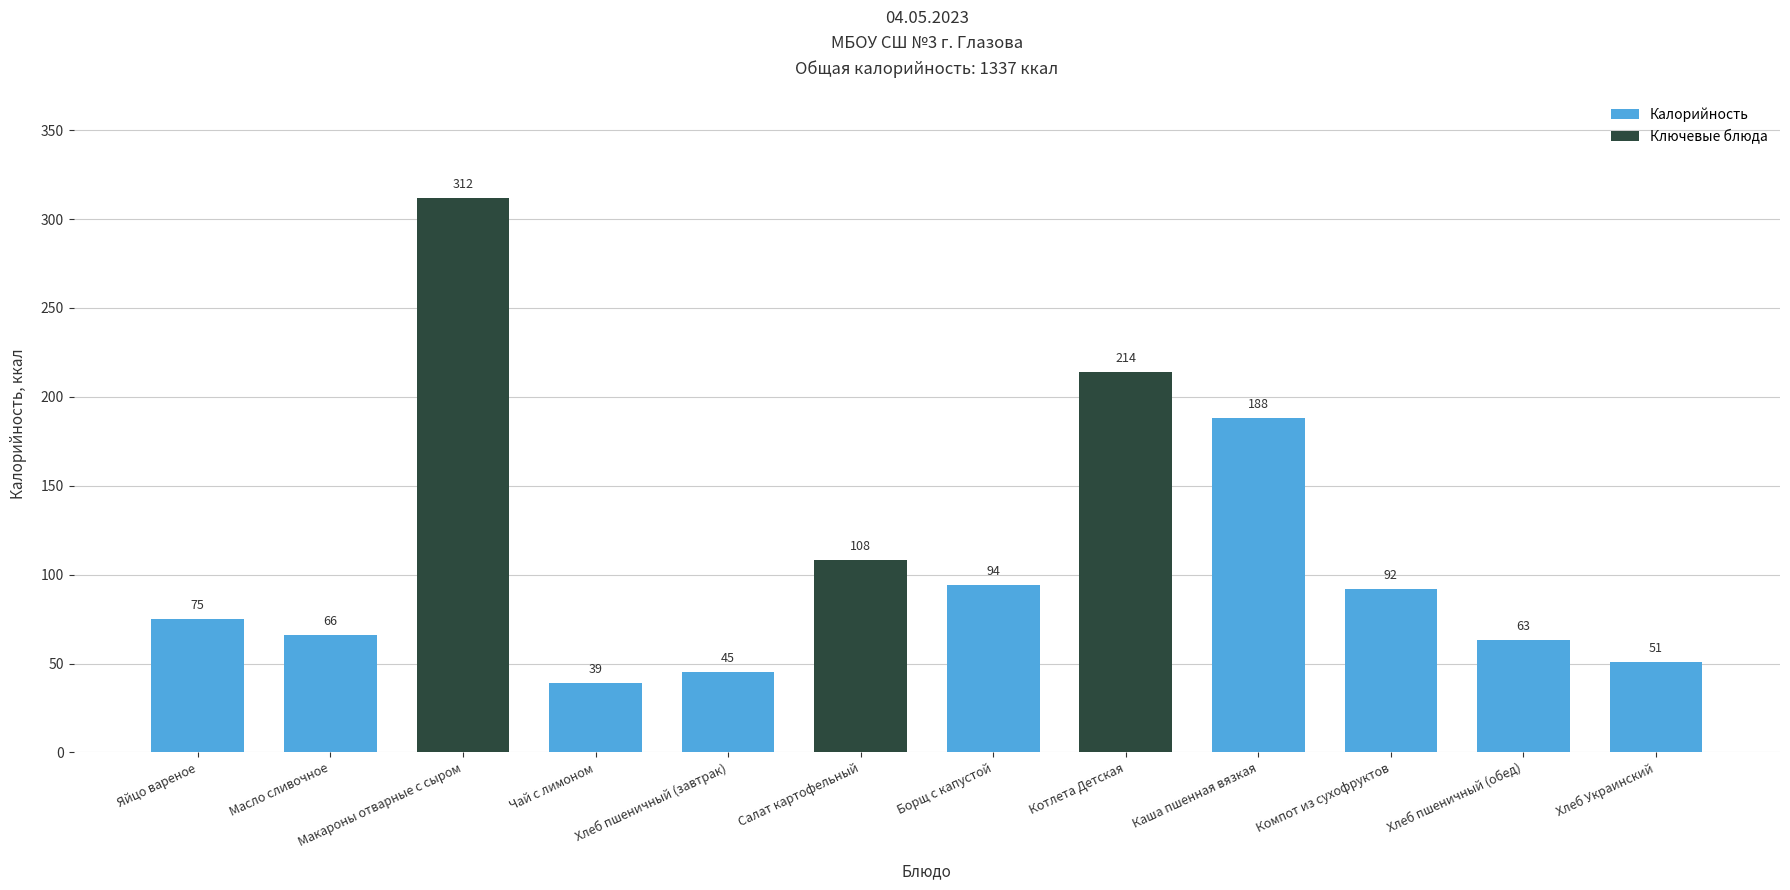

Which has a higher value, Каша пшенная вязкая or Чай с лимоном?

Каша пшенная вязкая